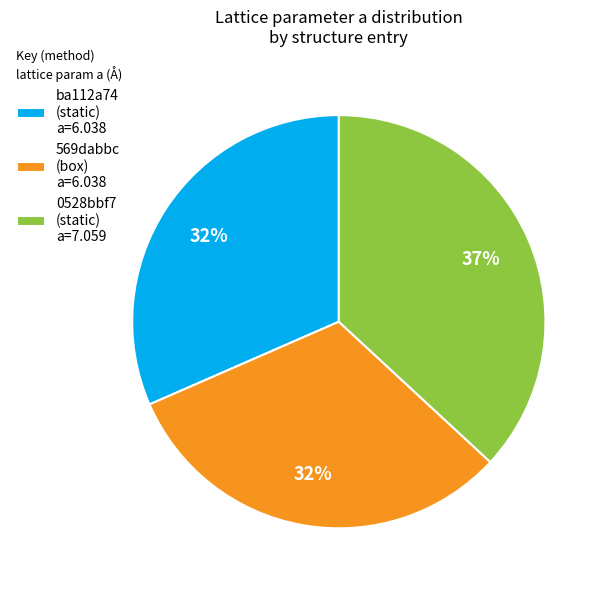

Which category has the biggest portion of the pie?

0528bbf7 (static) a=7.059